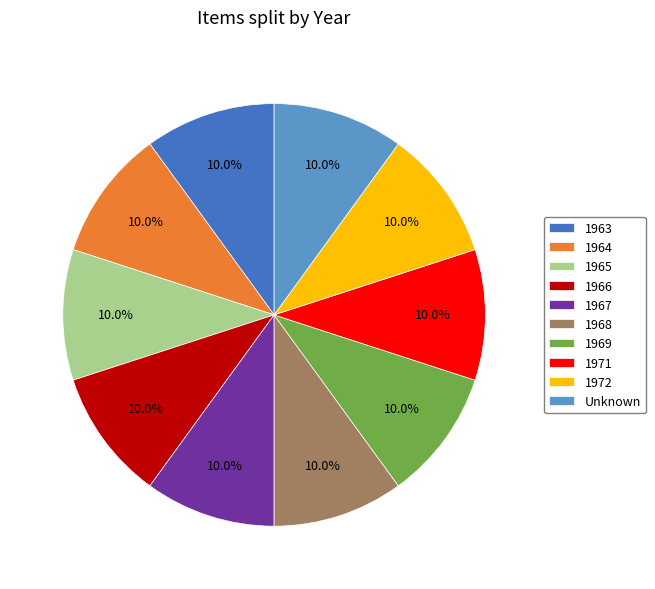

What percentage is NOT represented by 1965?

90.0%